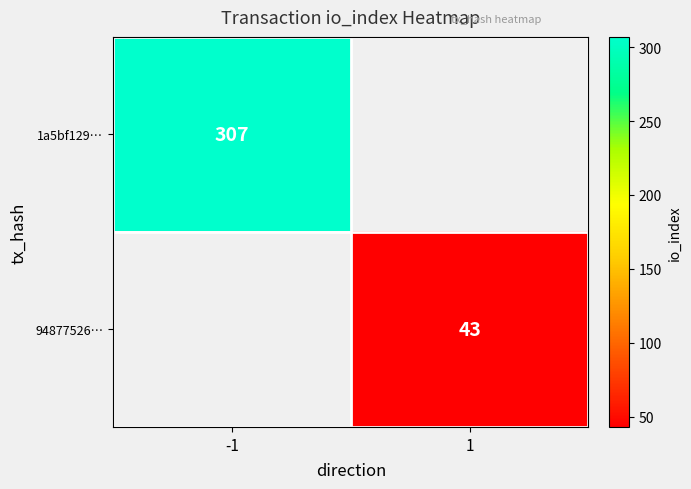

The value of 1a5bf129… at -1 is 307. True or false?

True